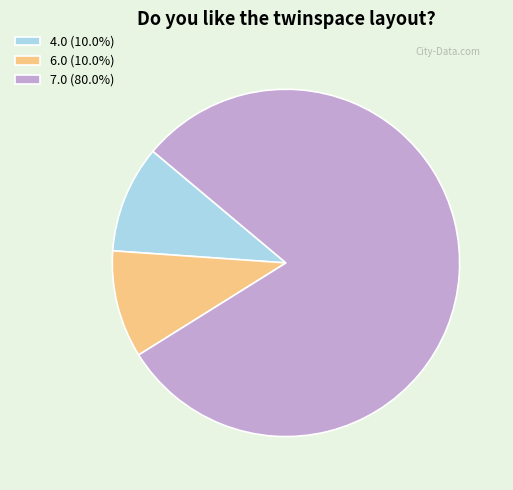

Combined, do 6.0 (10.0%) and 7.0 (80.0%) account for over 50%?

Yes